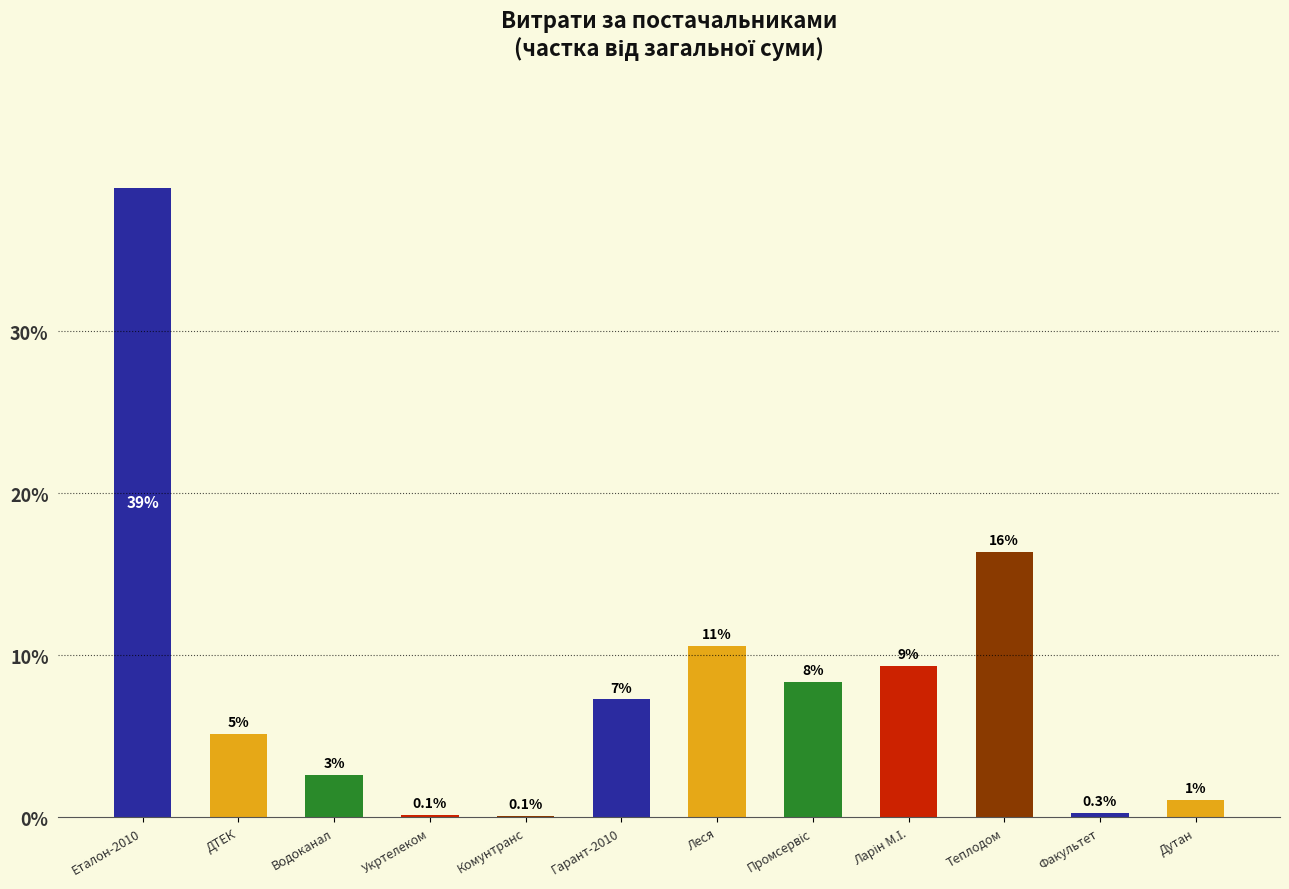

Rank the categories by value from lowest to highest.

Комунтранс, Укртелеком, Факультет, Дутан, Водоканал, ДТЕК, Гарант-2010, Промсервіс, Ларін М.І., Леся, Теплодом, Еталон-2010